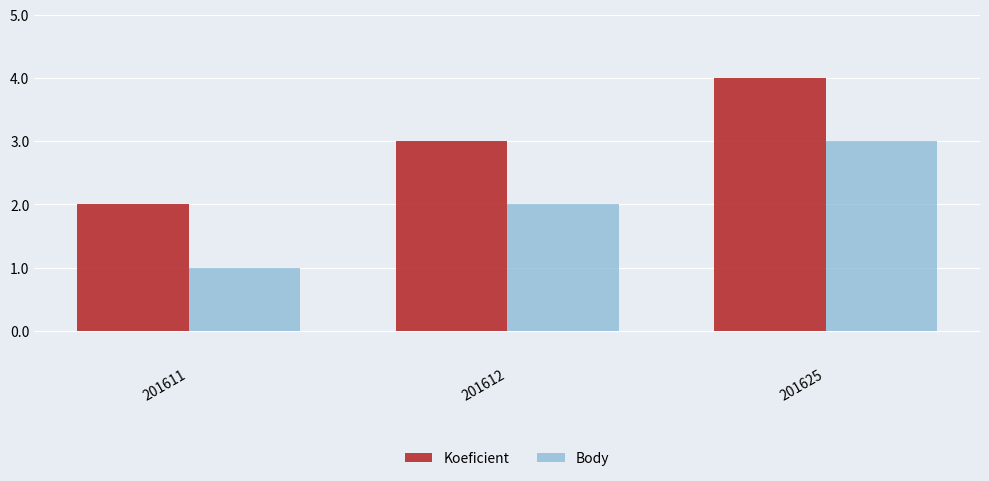

Is it true that Koeficient equals 1 at 201612?

False